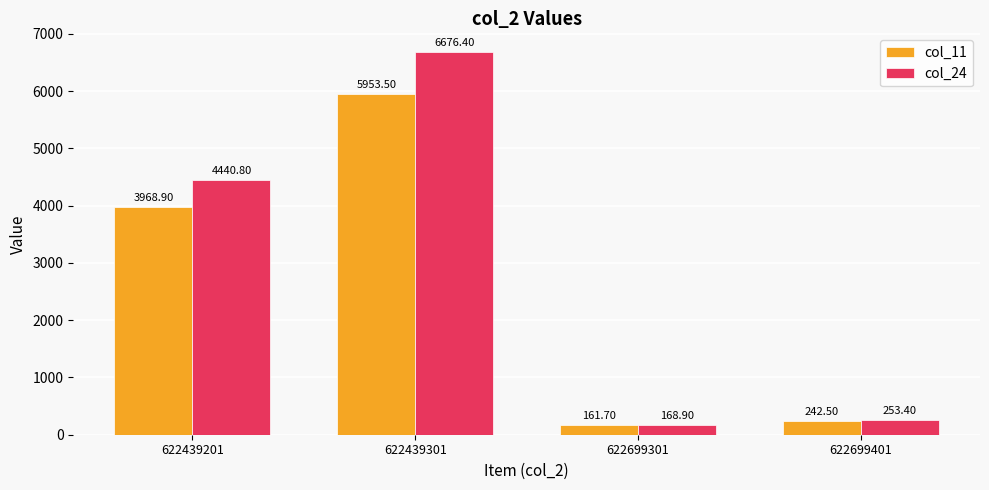

How many bars are there in each group?

2